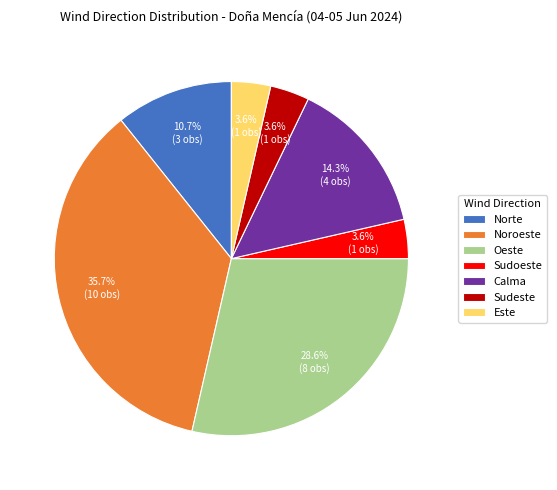

Combined, do Norte and Sudeste account for over 50%?

No